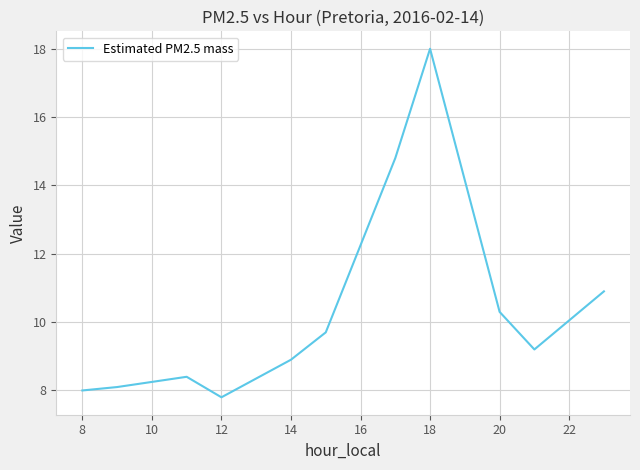

What is the difference between the maximum and minimum values?

10.2